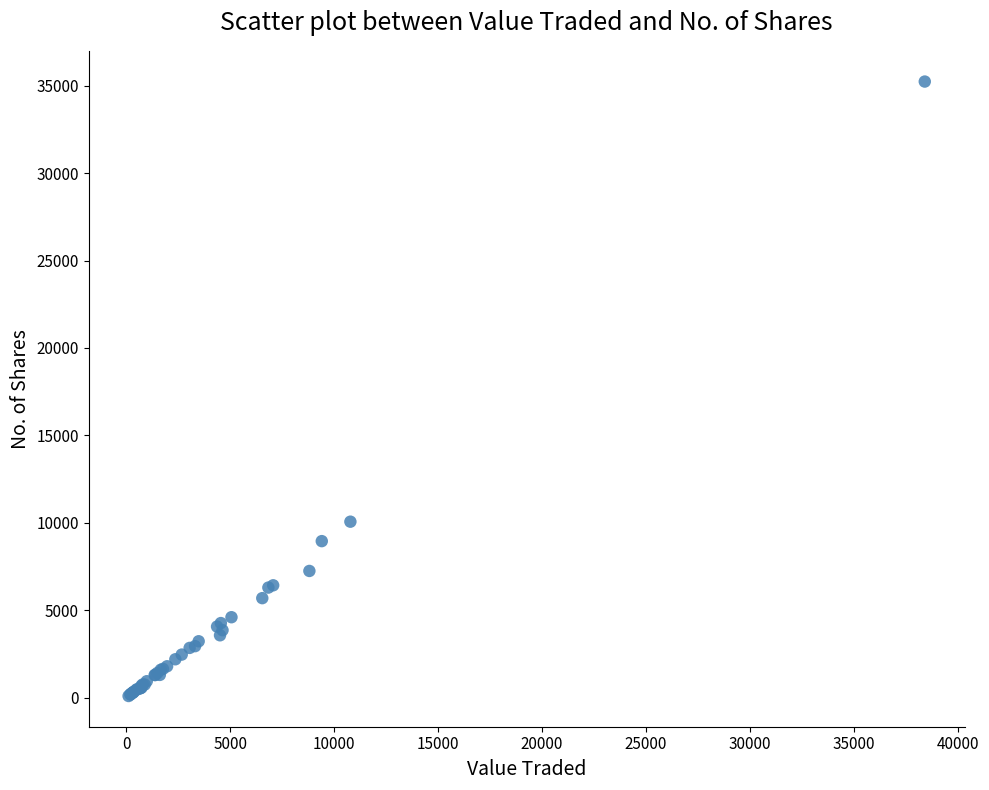

What Y value in the scatter plot is closest to 17666?

10067